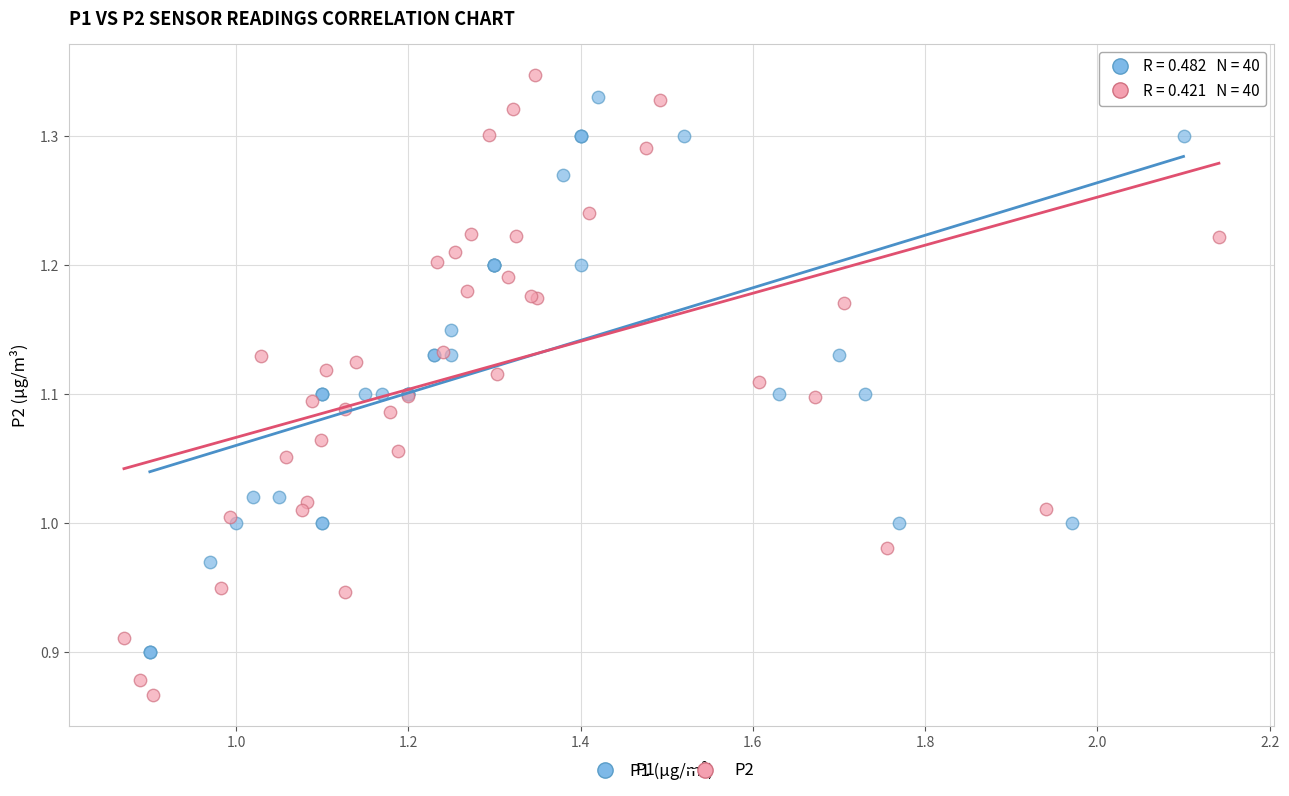

Which series contains the highest Y value?

P2